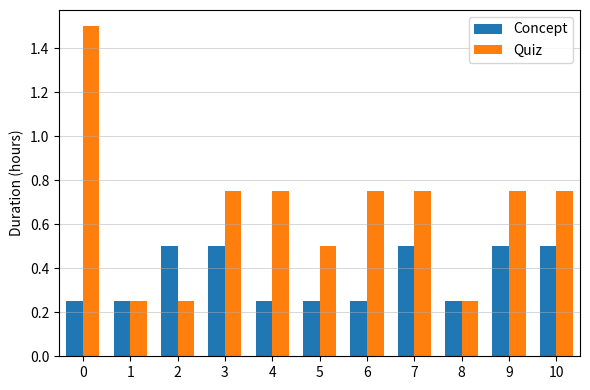

The value of Concept at 7 is 0.5. True or false?

True